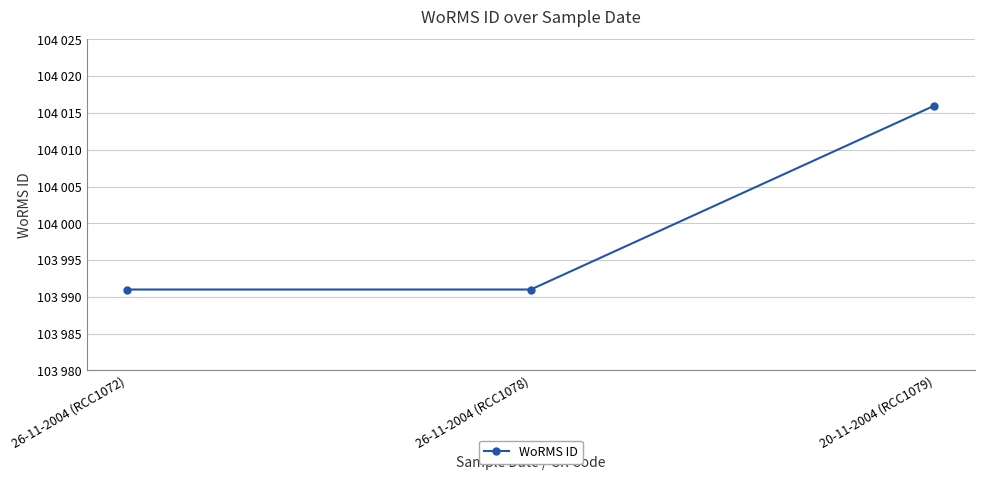

Which category has the highest value across all series?

20-11-2004 (RCC1079)